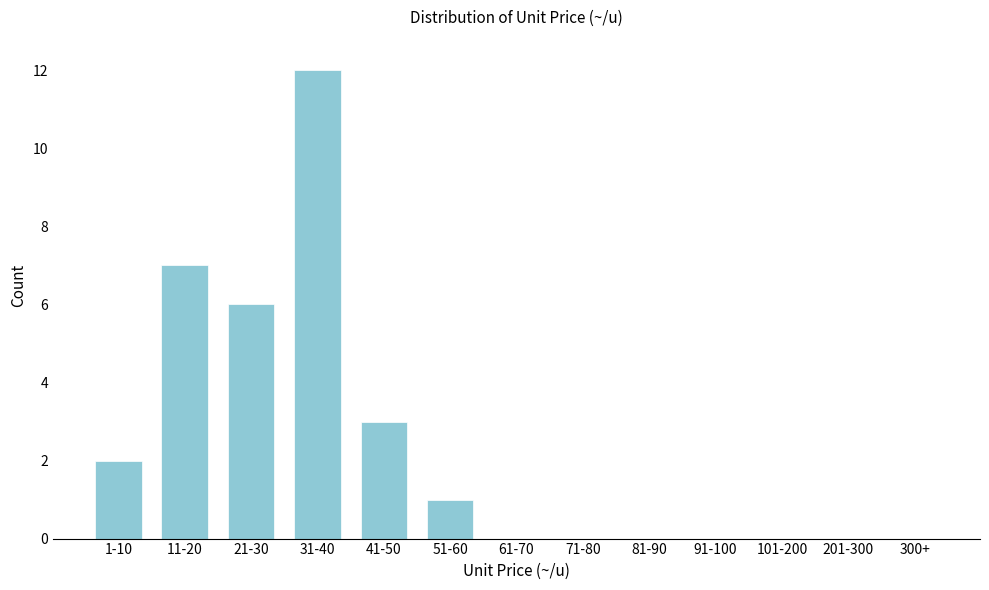

Reading left to right, transcribe all the data shown in this chart.

1-10=2	11-20=7	21-30=6	31-40=12	41-50=3	51-60=1	61-70=0	71-80=0	81-90=0	91-100=0	101-200=0	201-300=0	300+=0